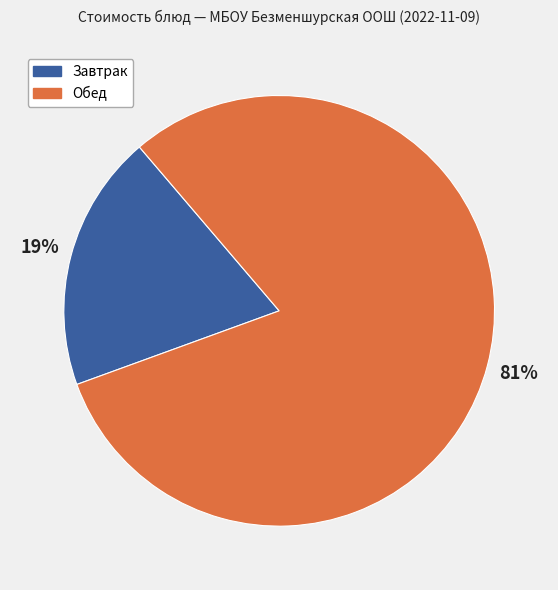

To the nearest percent, what is the average slice percentage?

50%